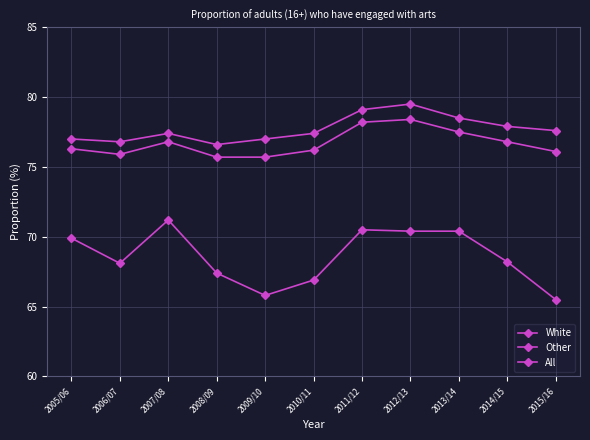

True or false: Other and White intersect in this chart.

False